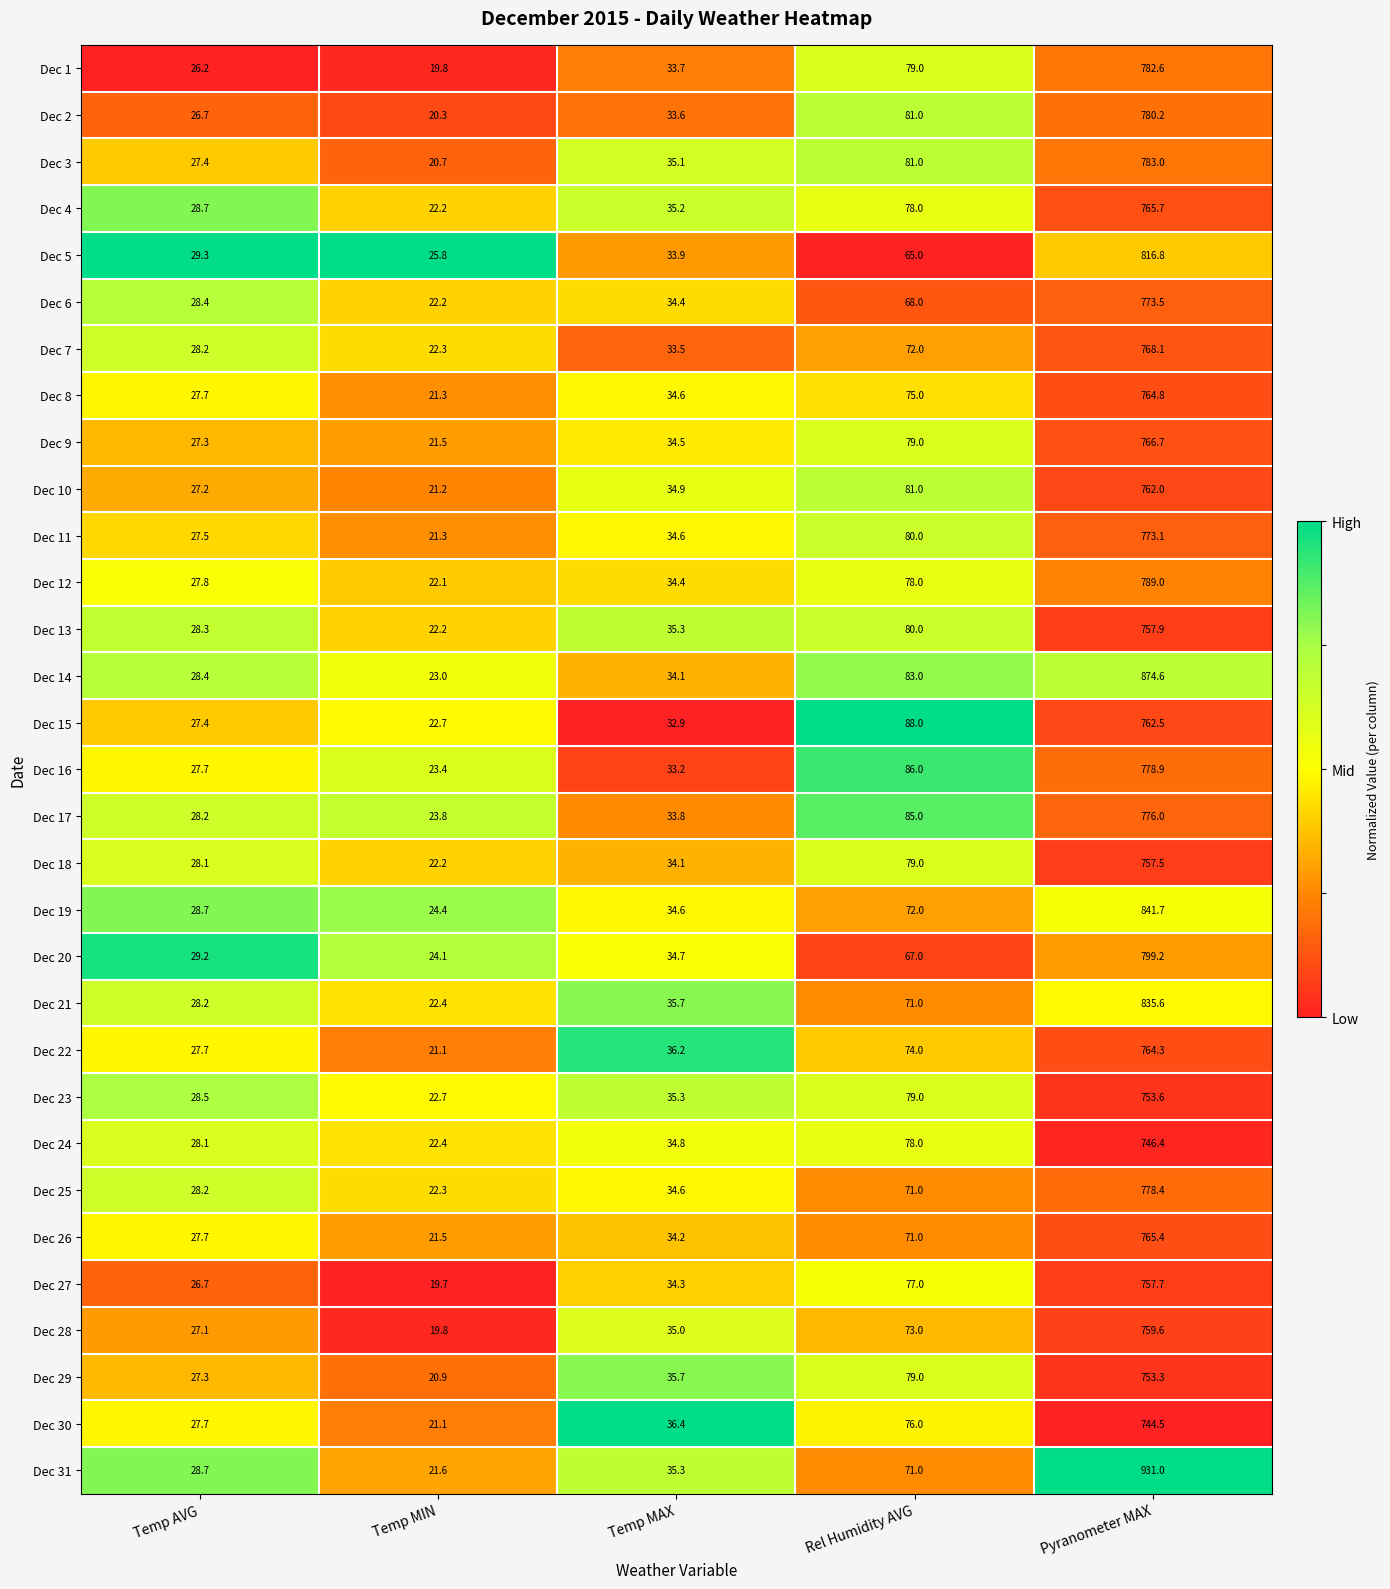

Which series has the largest total across all categories?

Dec 31